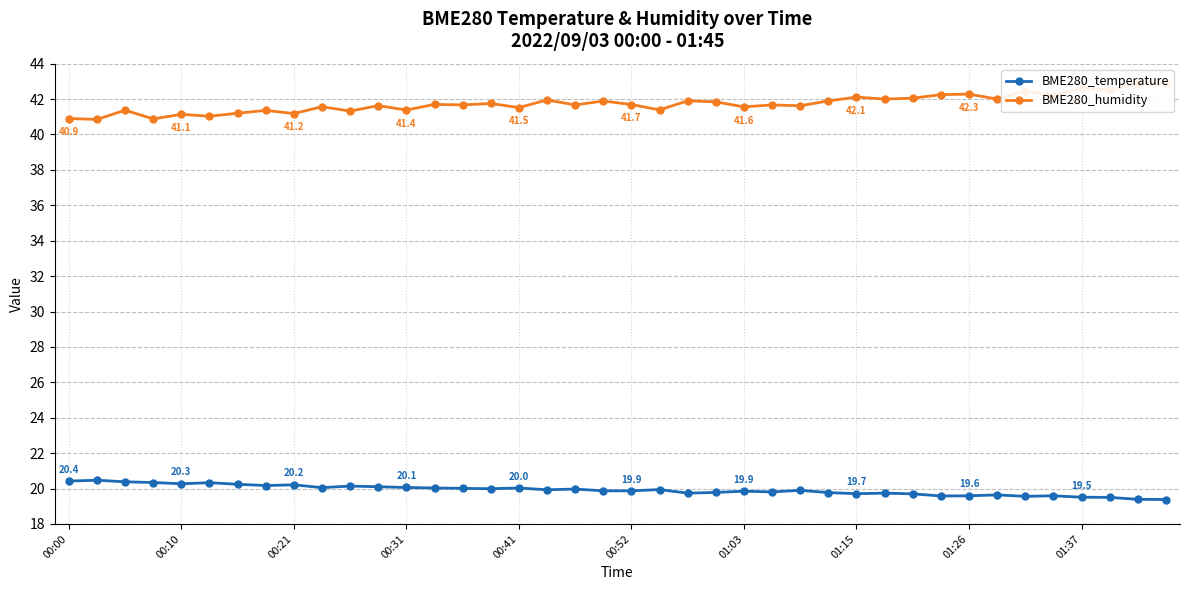

True or false: BME280_humidity and BME280_temperature intersect in this chart.

False